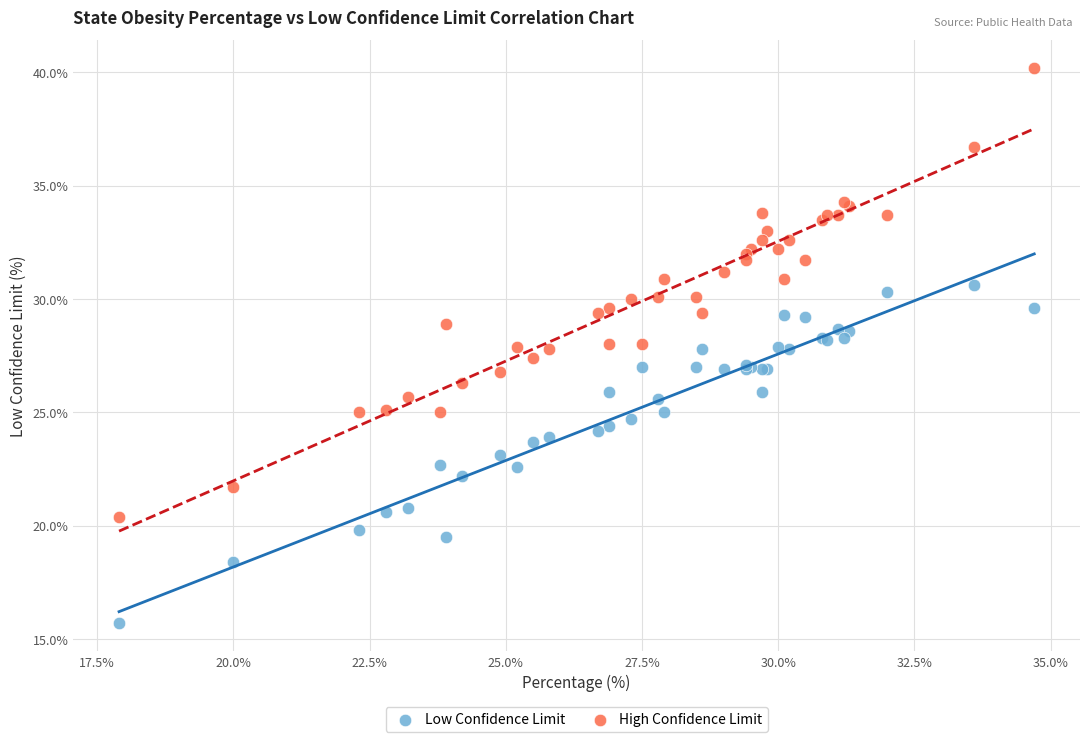

Which series contains the lowest Y value?

Low Confidence Limit